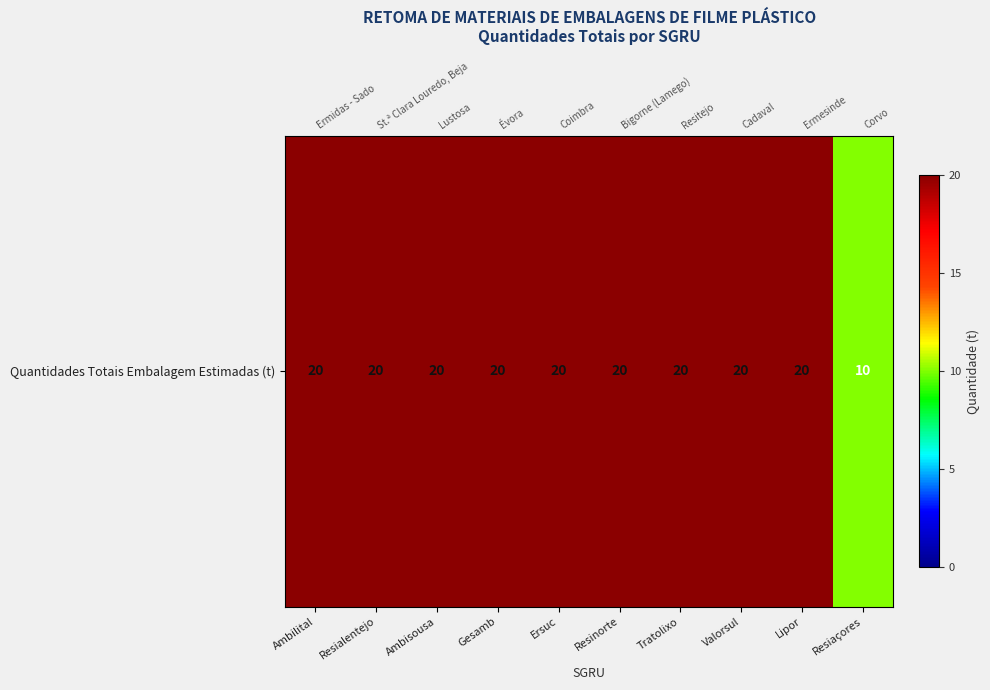

What is the ratio of the value at Tratolixo to the value at Gesamb?

1.0